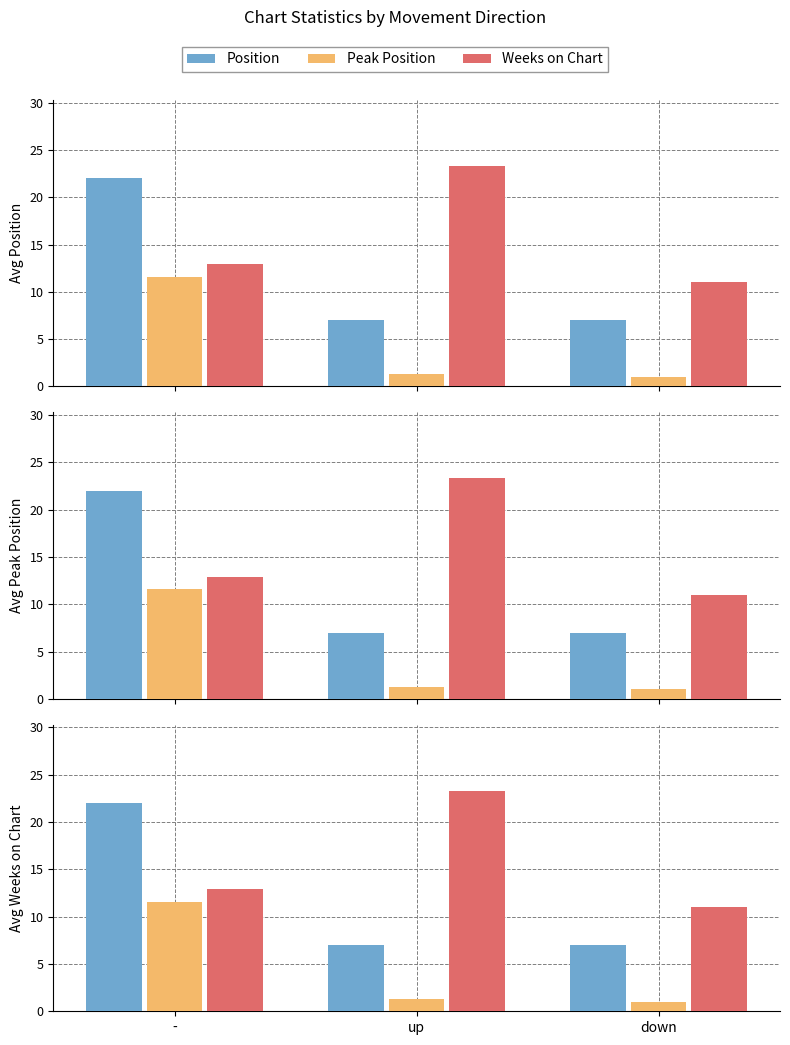

Between - and up, which is larger?

-